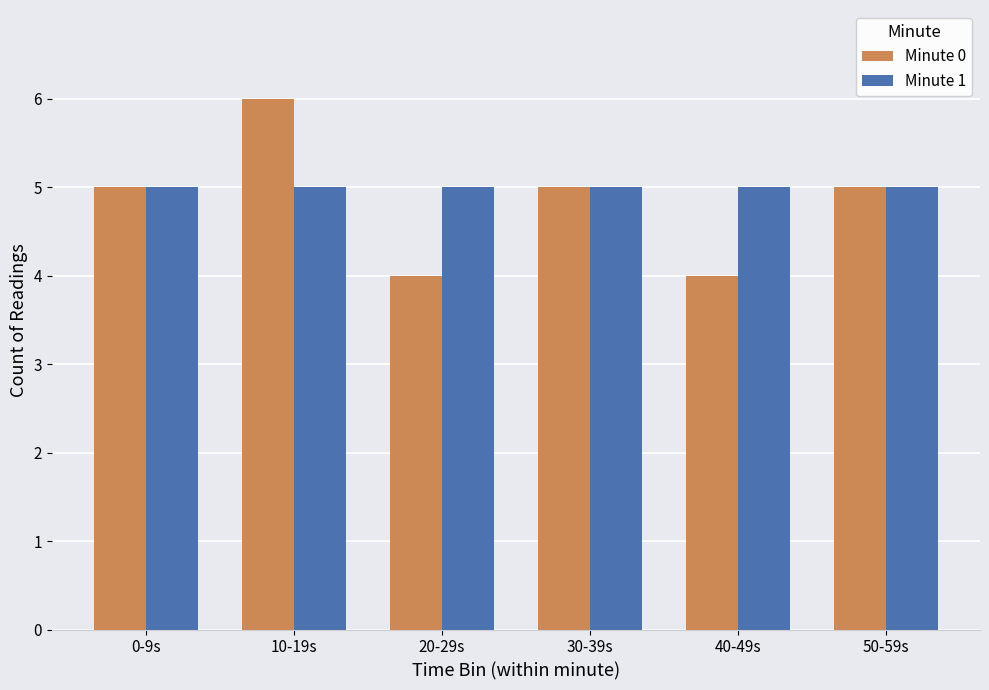

What is the total value across all series at 10-19s?

11